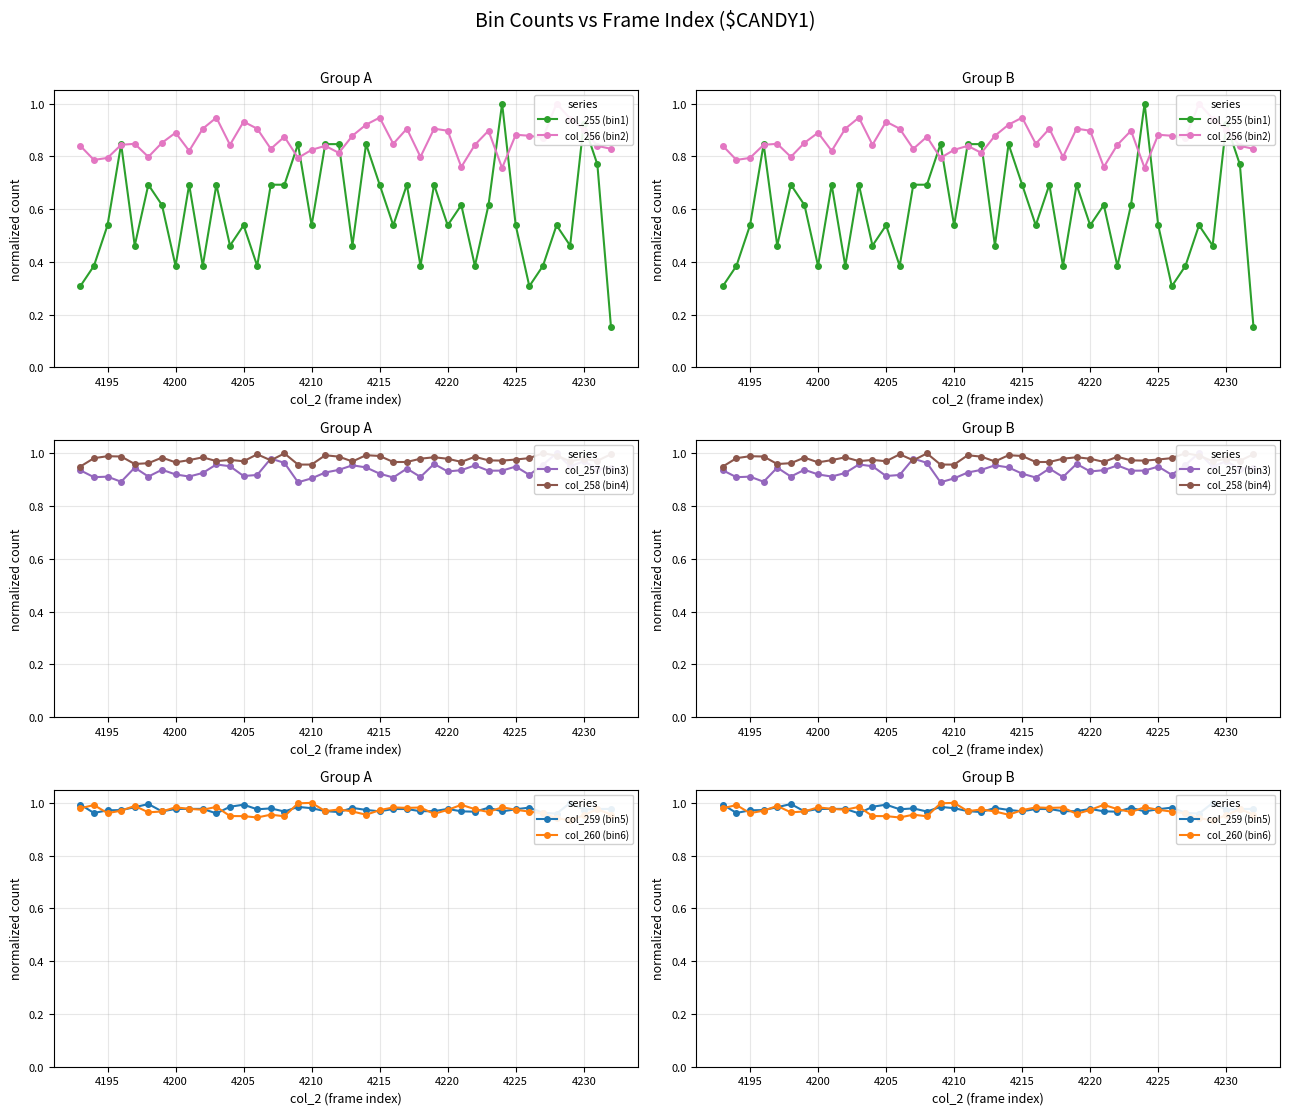

True or false: col_257 (bin3) and col_255 (bin1) intersect in this chart.

True